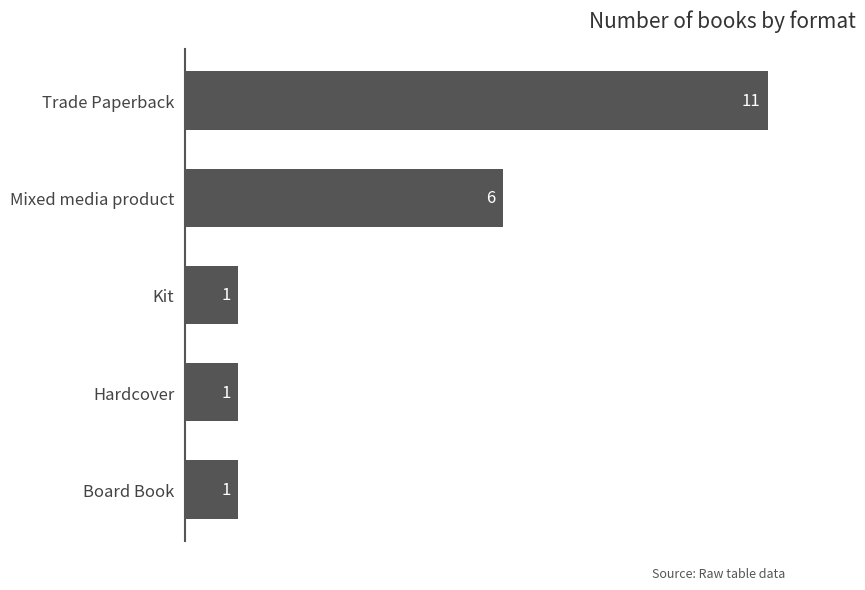

Is it true that the value at Kit is 2?

False